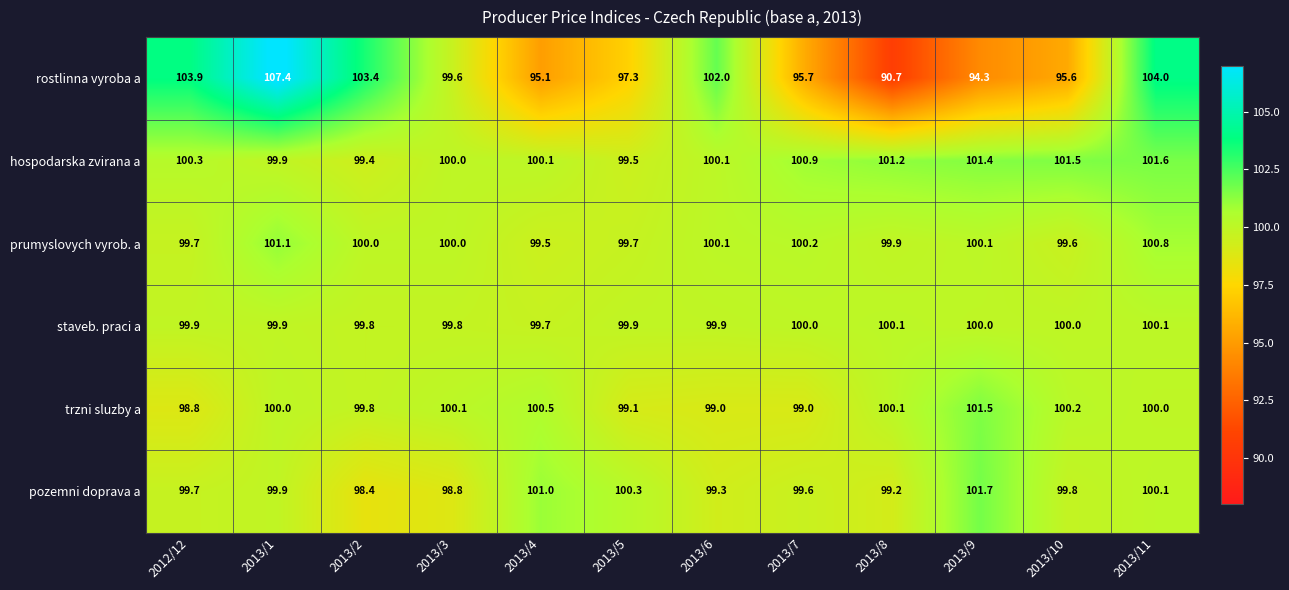

How many categories are shown in the chart?

12